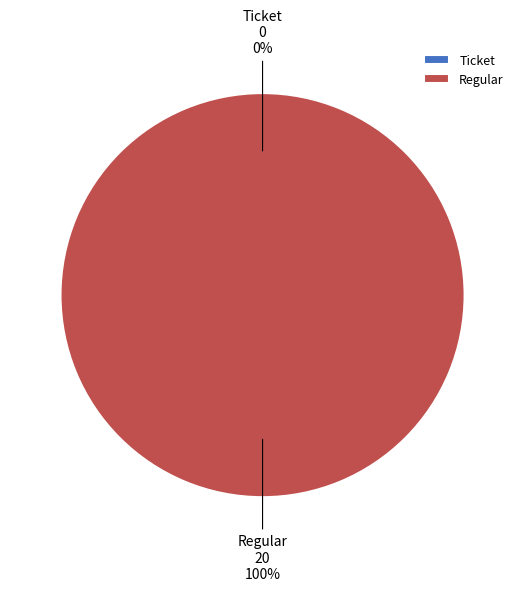

Which category has the smallest portion of the pie?

Ticket